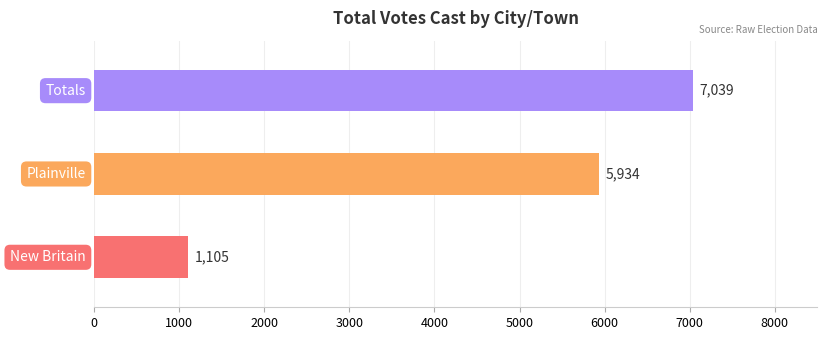

What is the maximum value shown in the chart?

7039